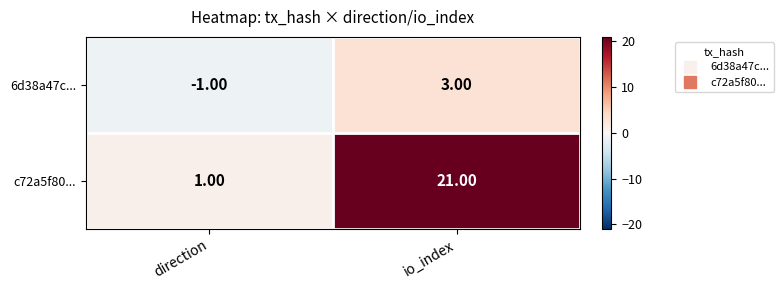

Which category has the highest value across all series?

io_index